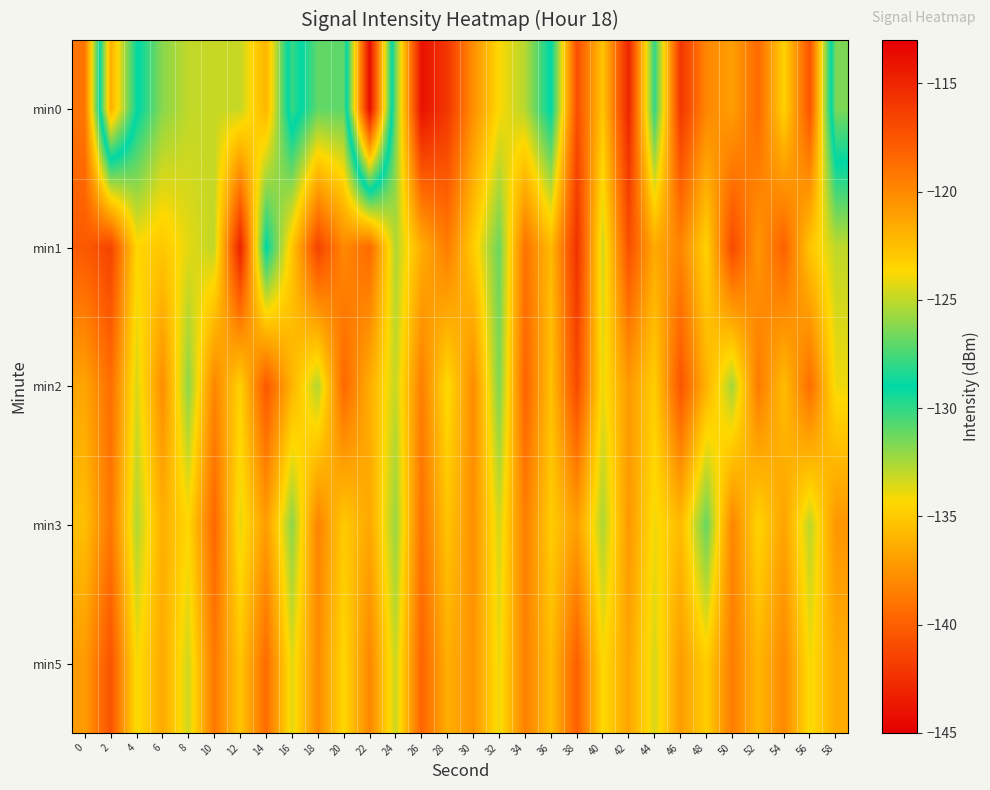

How many series are shown in this chart?

5